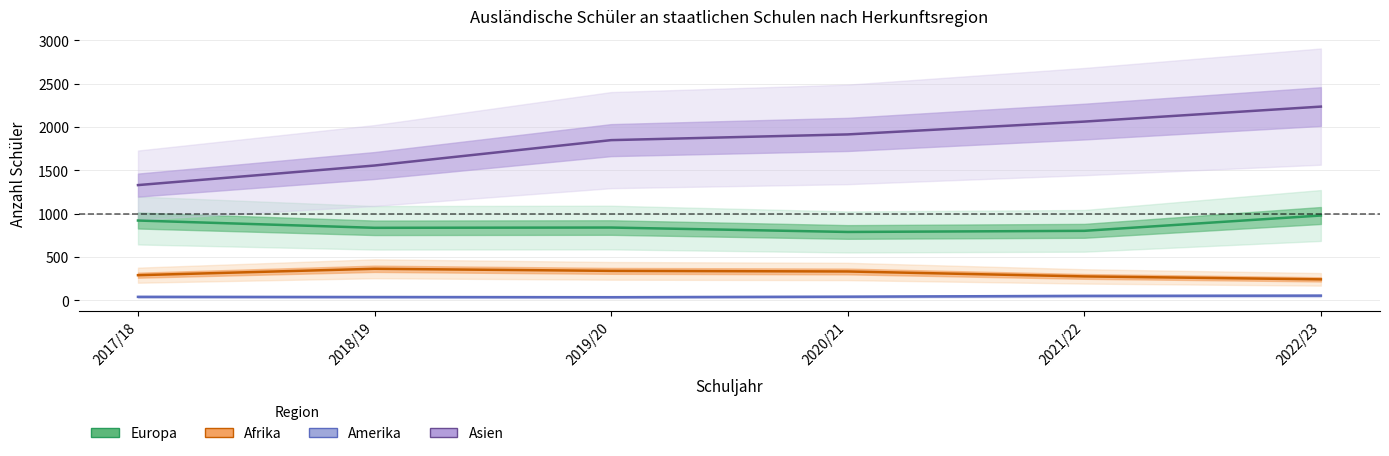

Which series has the widest spread of values?

Asien